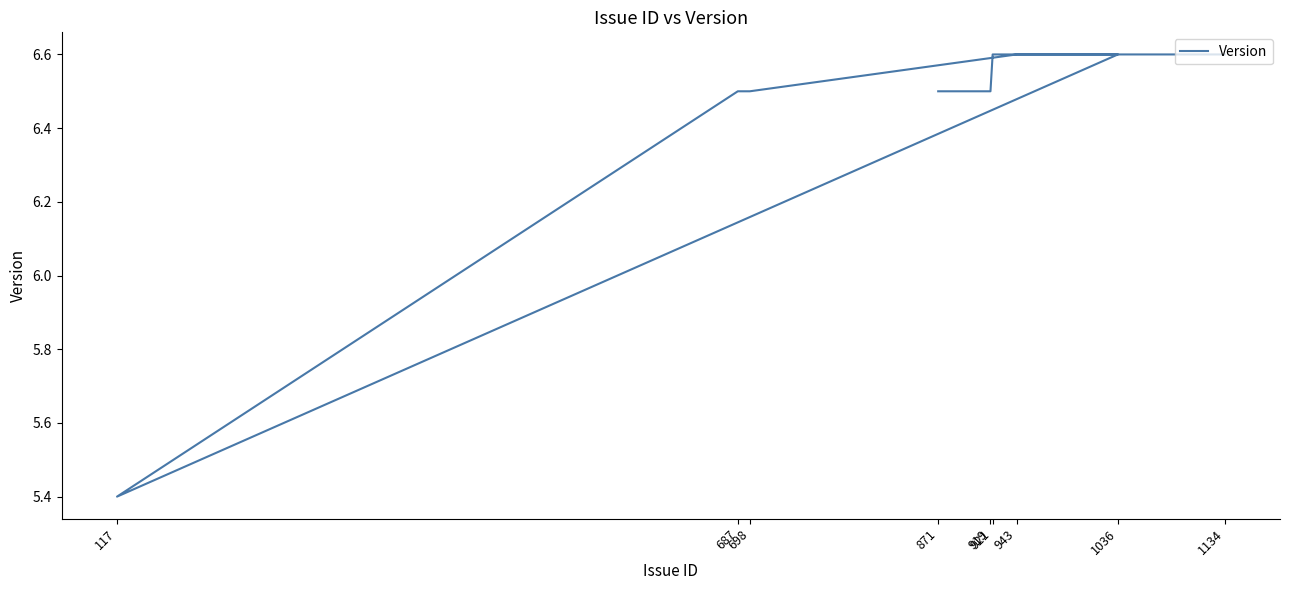

Is this an area chart (filled region under the line)?

No